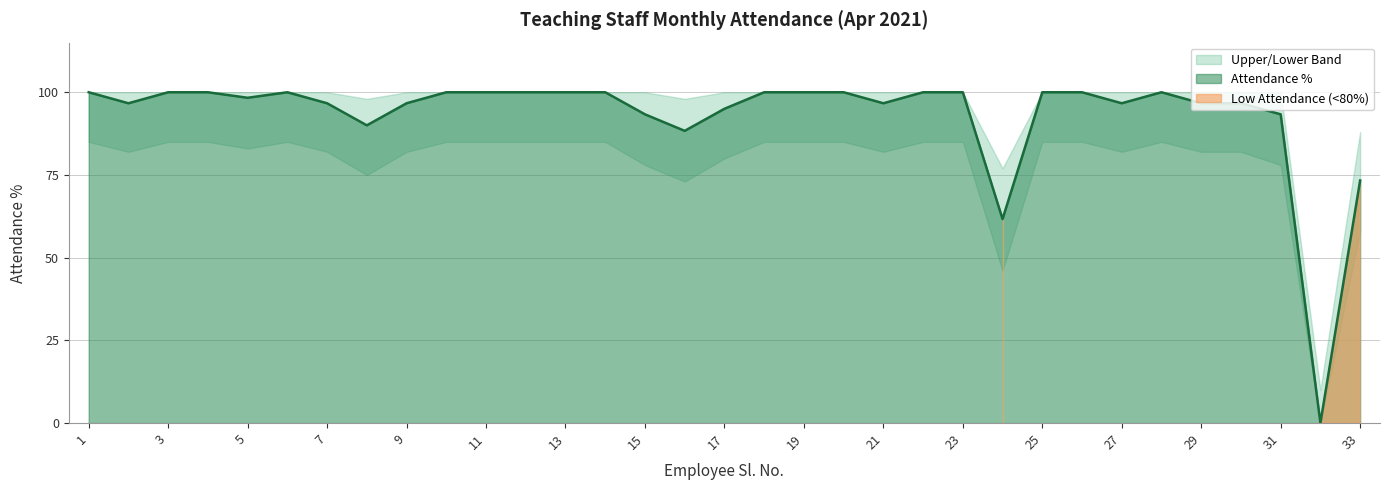

What is the value of the Attendance % point at the 10th from the left?

100.0